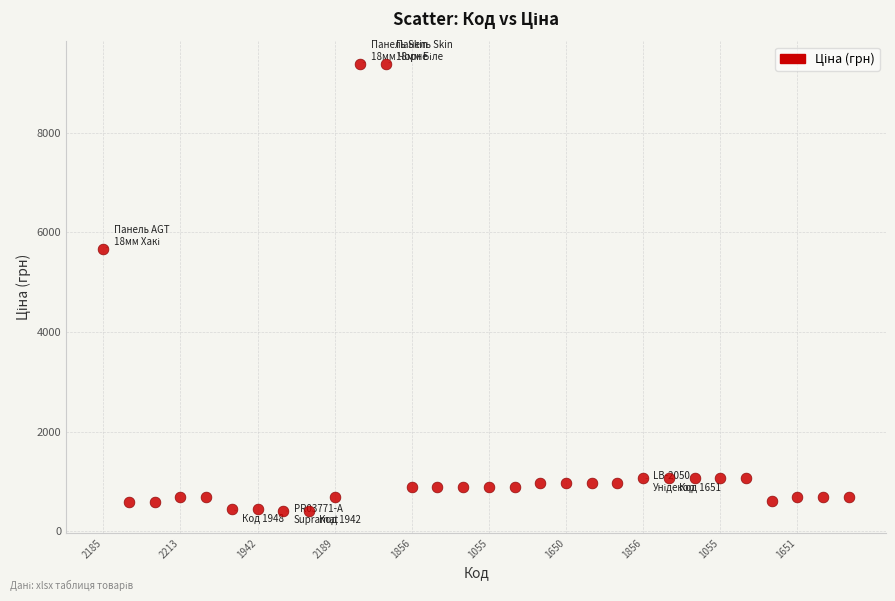

What is the range of Y values (max minus min)?

8967.4